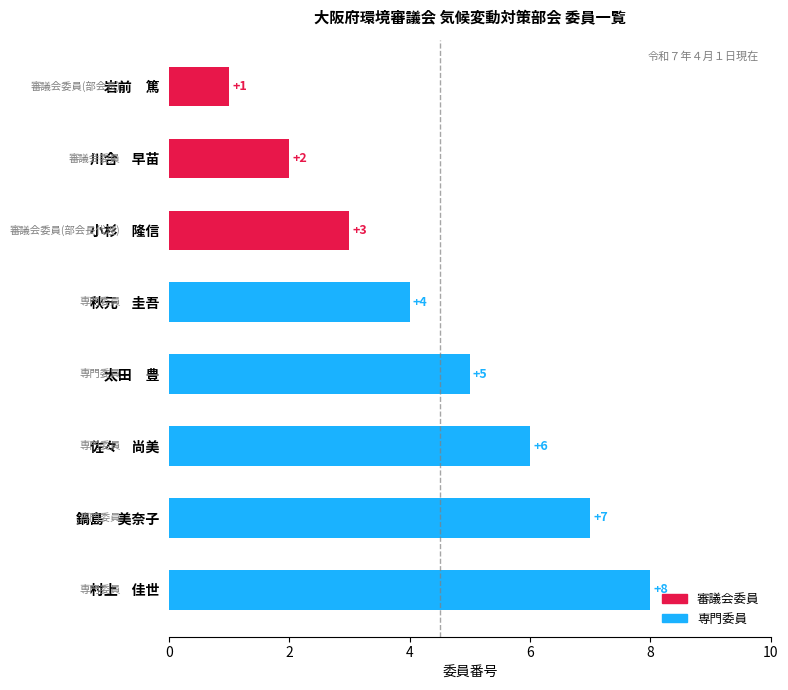

What value does the data have at 村上　佳世?

8